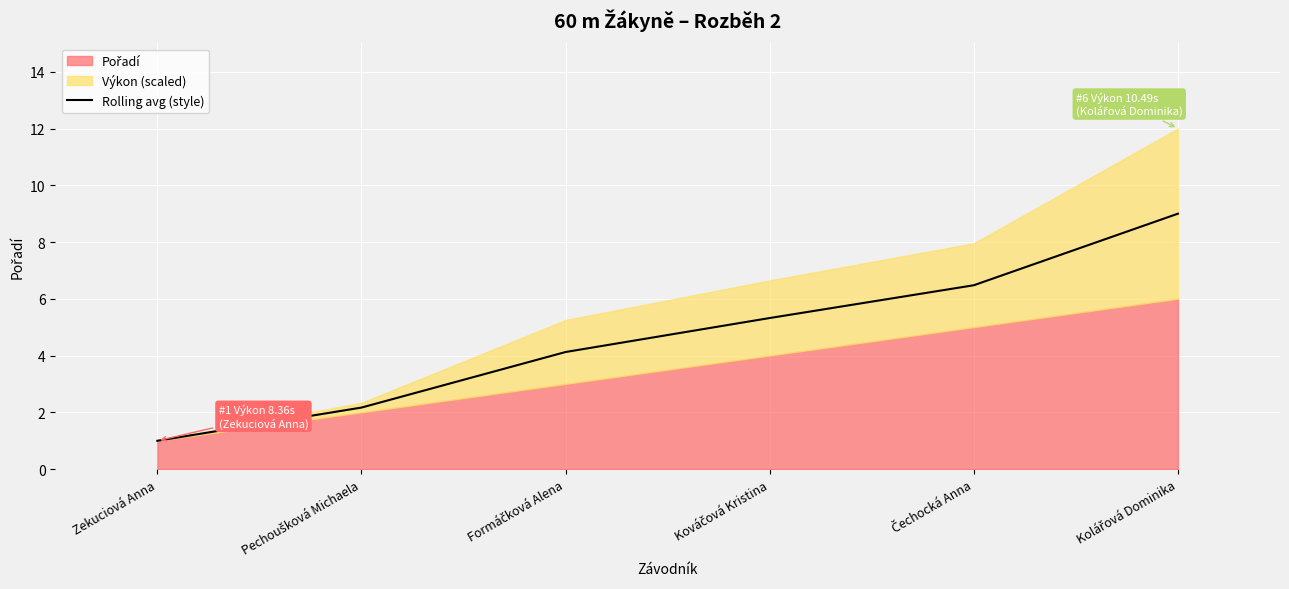

What position from the right is Čechocká Anna?

2